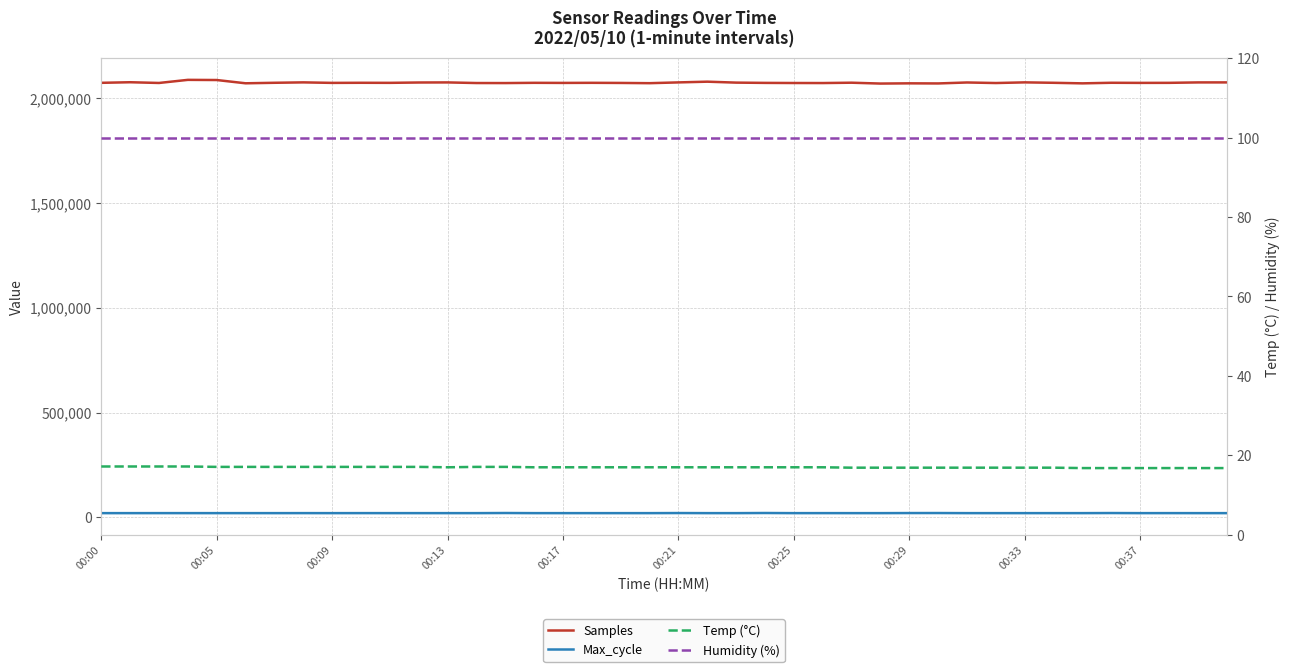

What are all the series names shown in the legend?

Samples, Max_cycle, Temp (°C), Humidity (%)